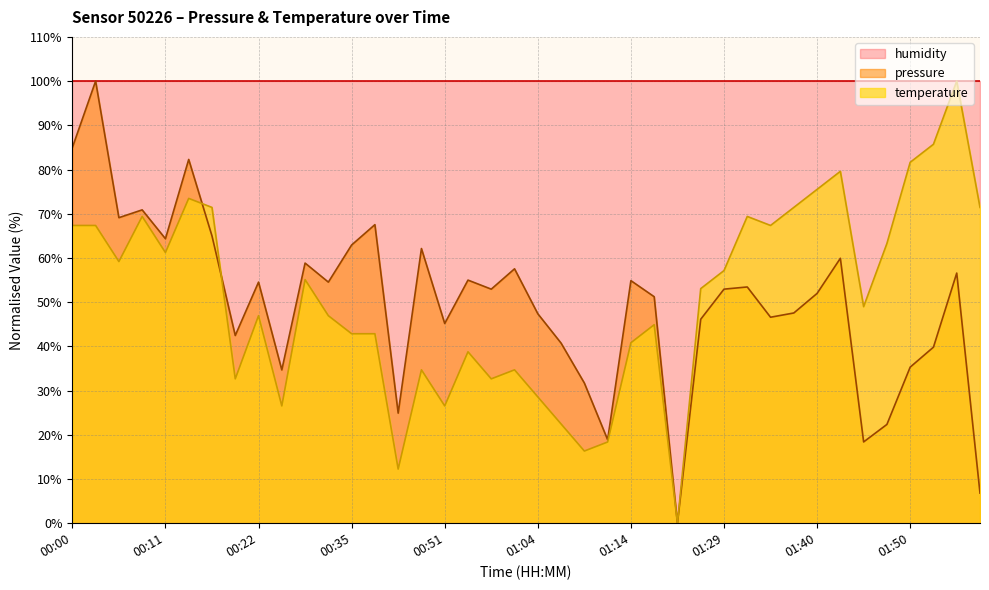

What is the label of the 7th point from the left?

00:16